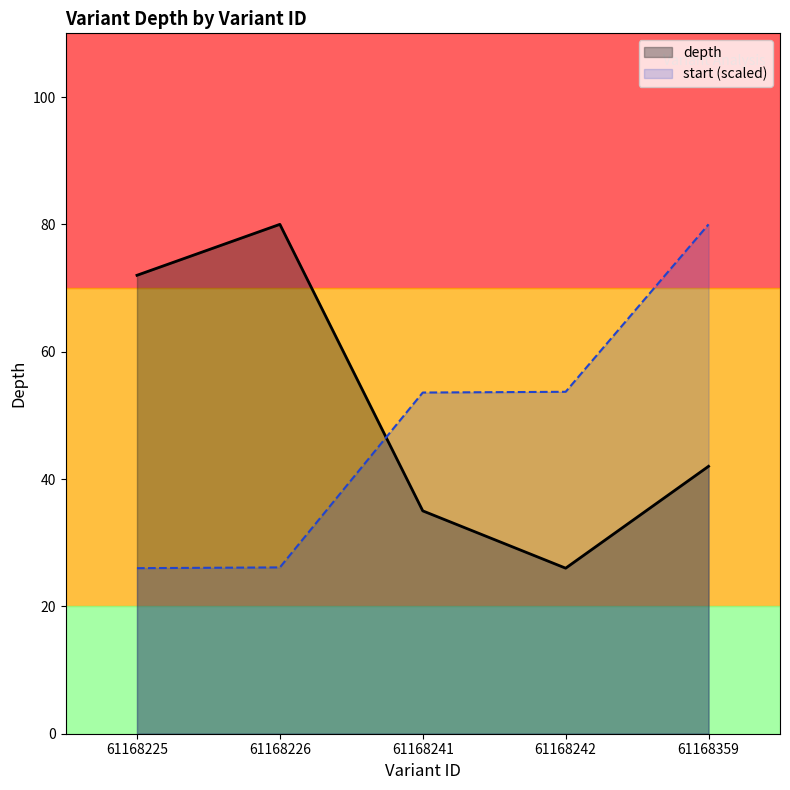

List the series in order of their peak value, highest first.

depth, start